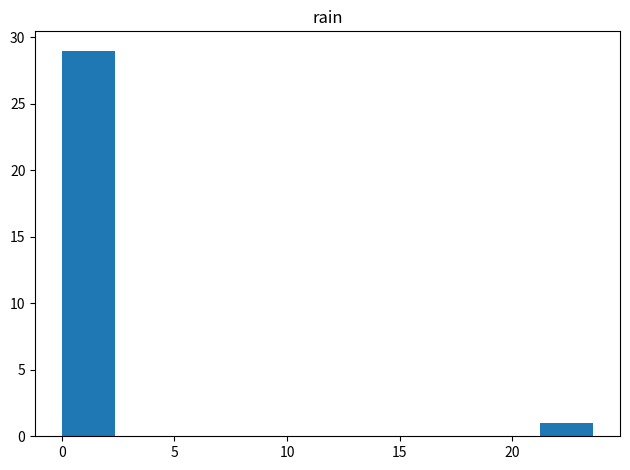

Over which range of the x-axis is the bar tallest?

0.0 to 2.5